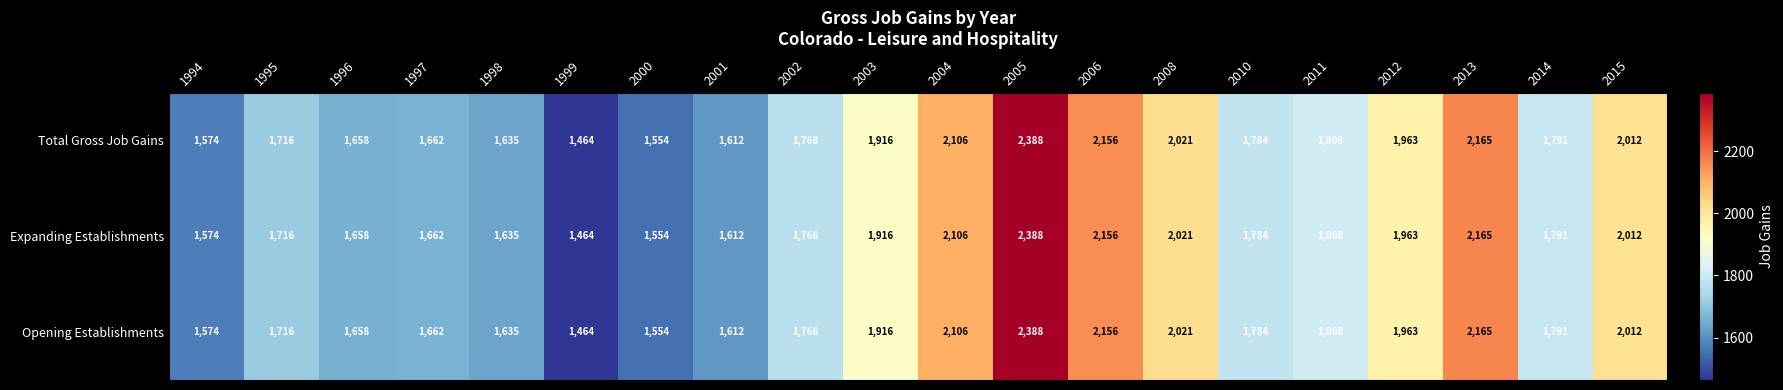

Count the number of categories in the chart.

20